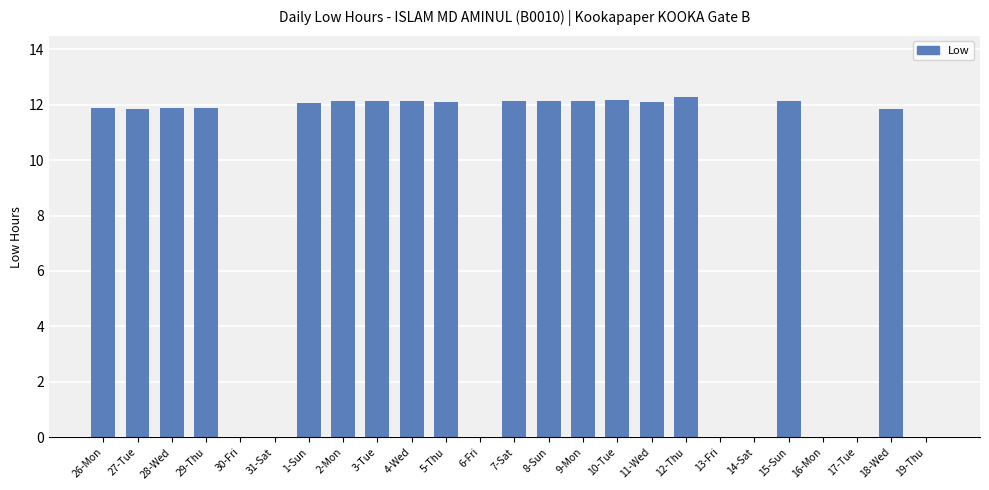

How many series are shown in this chart?

1